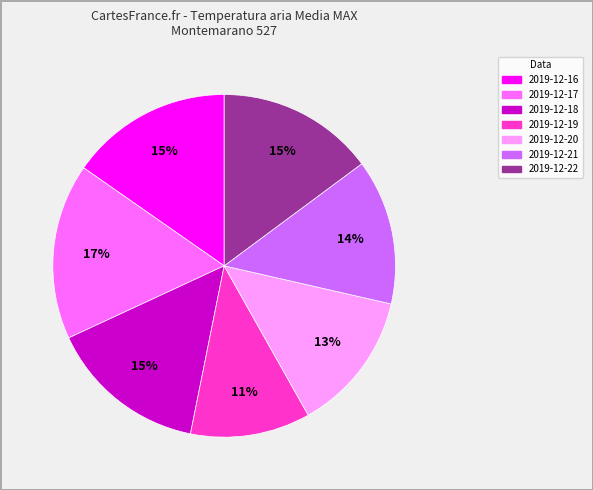

To the nearest percent, what is the combined percentage of 2019-12-19 and 2019-12-18?

26%